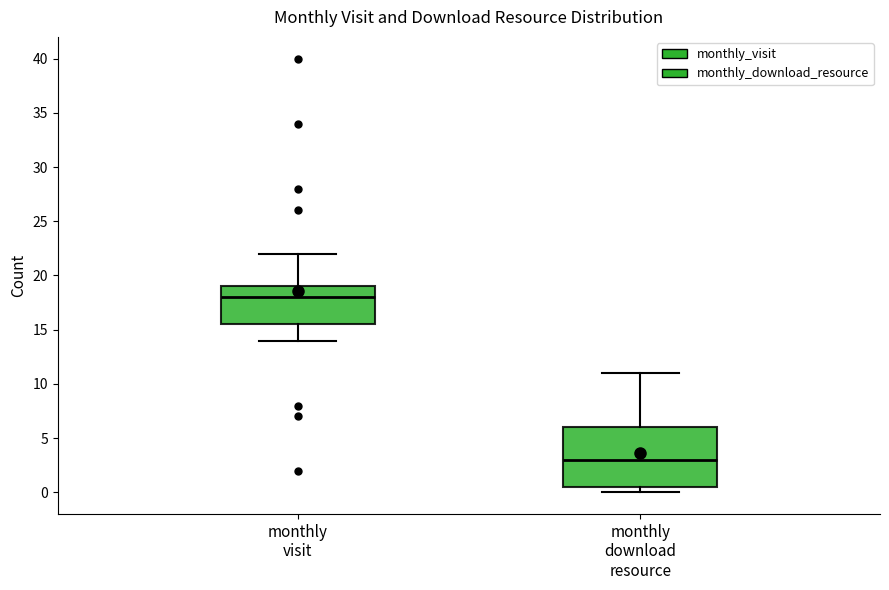

Where is the upper edge of the box for monthly visit on the y-axis? The values are not printed on the chart, so give them approximately, as read against the axis.

19.0